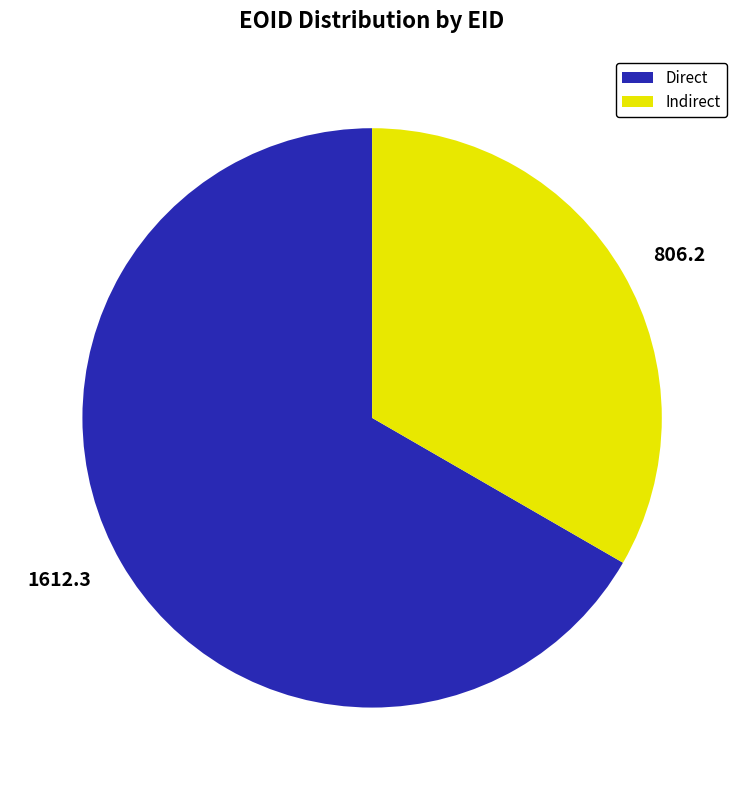

Approximately how many times larger is the value at 1612.3 compared to 806.2?

2.0